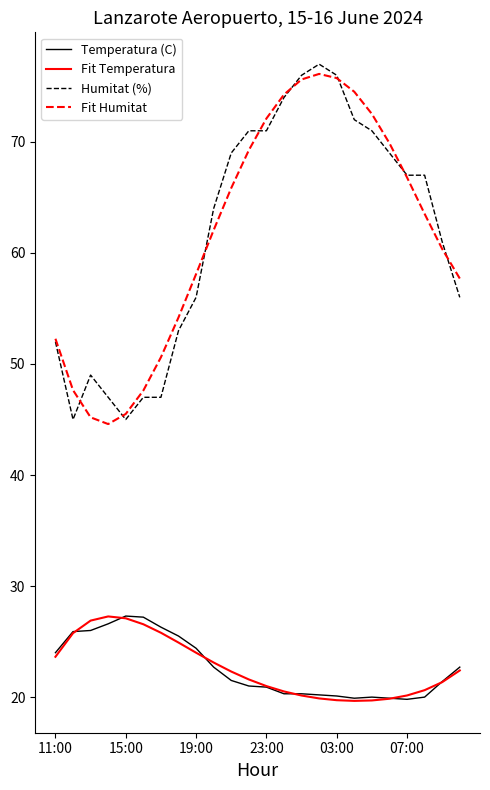

What are all the series names shown in the legend?

Temperatura (C), Fit Temperatura, Humitat (%), Fit Humitat